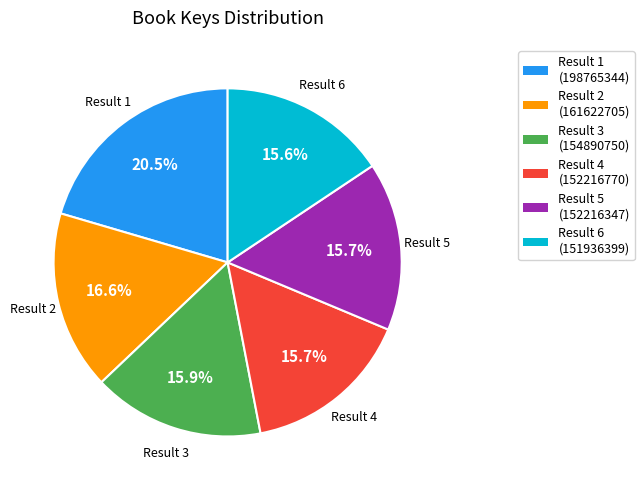

Is there any slice that represents more than half of the pie?

No